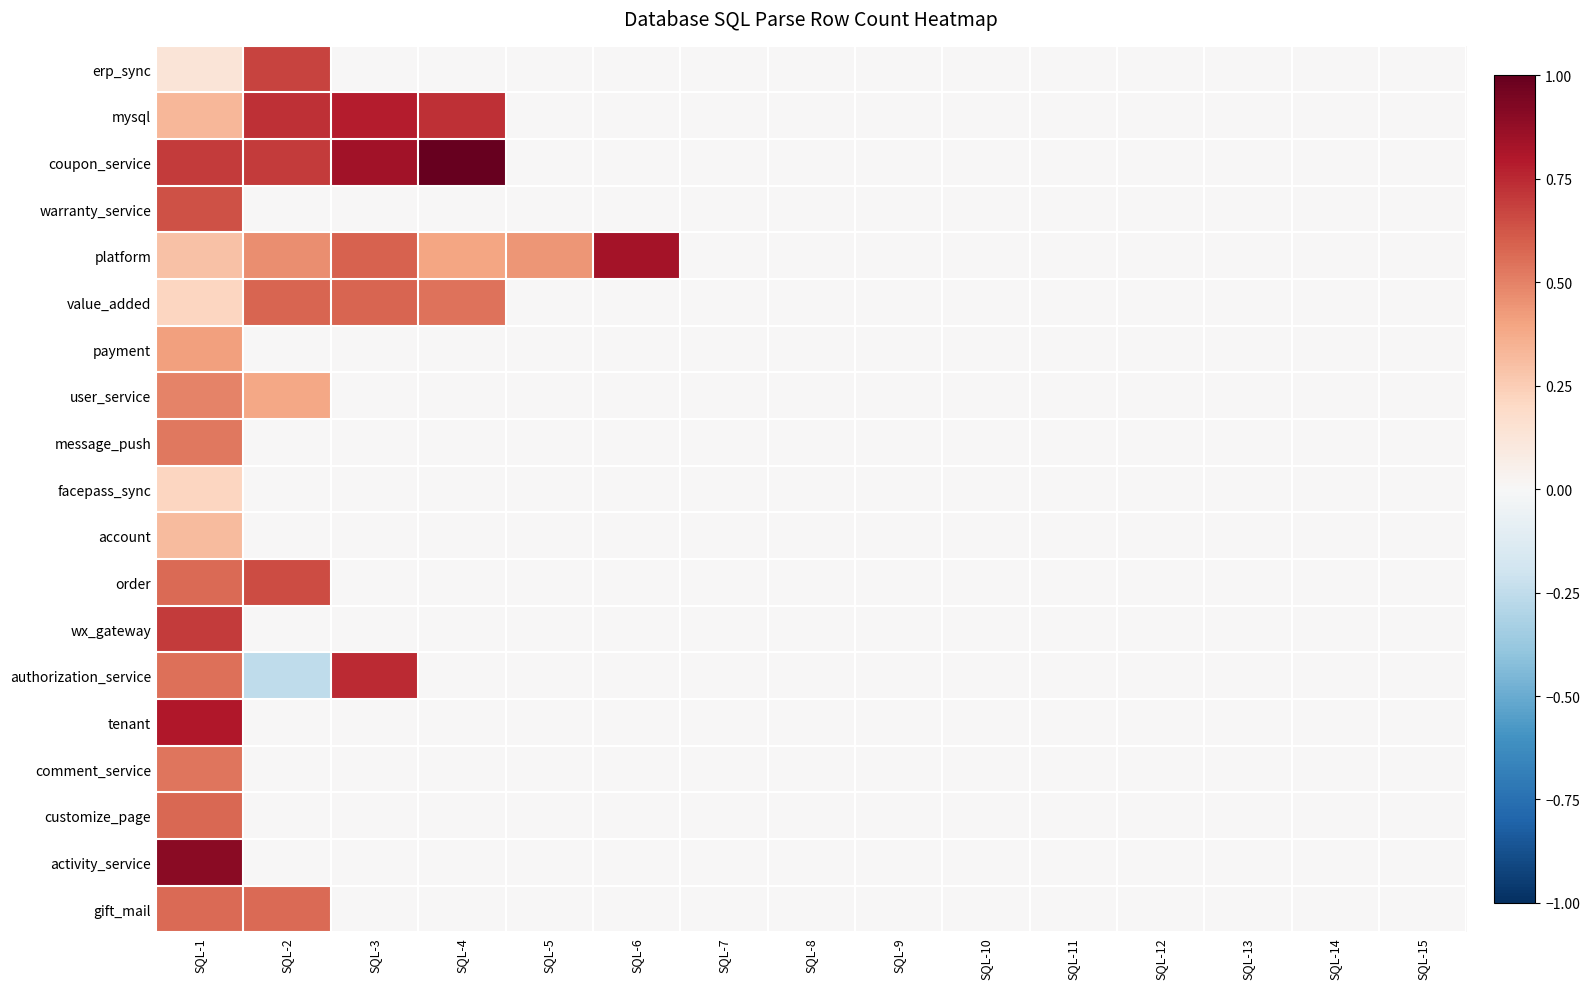

Which series changed the most between SQL-14 and SQL-15?

erp_sync